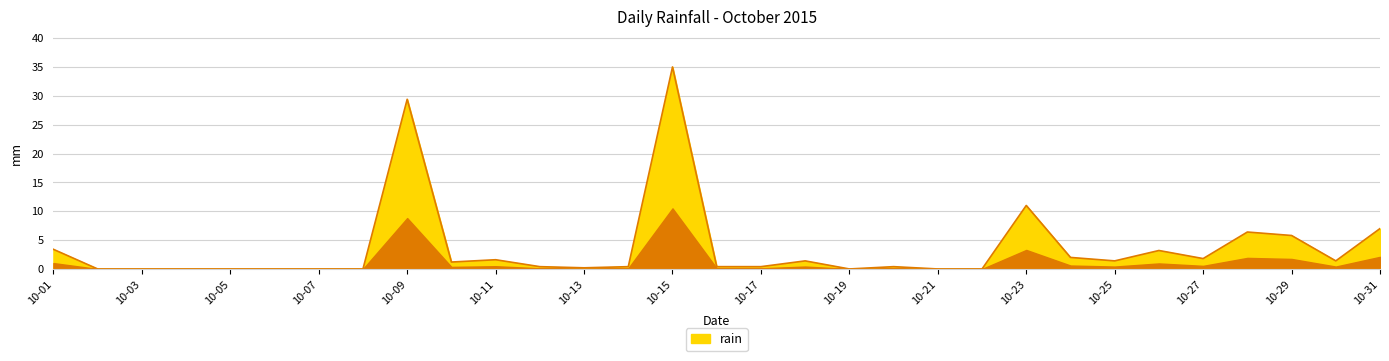

Reading left to right, transcribe all the data shown in this chart.

3.4	0.0	0.0	0.0	0.0	0.0	0.0	0.0	29.4	1.2	1.6	0.4	0.2	0.4	35.0	0.4	0.4	1.4	0.0	0.4	0.0	0.0	11.0	2.0	1.4	3.2	1.8	6.4	5.8	1.4	7.0